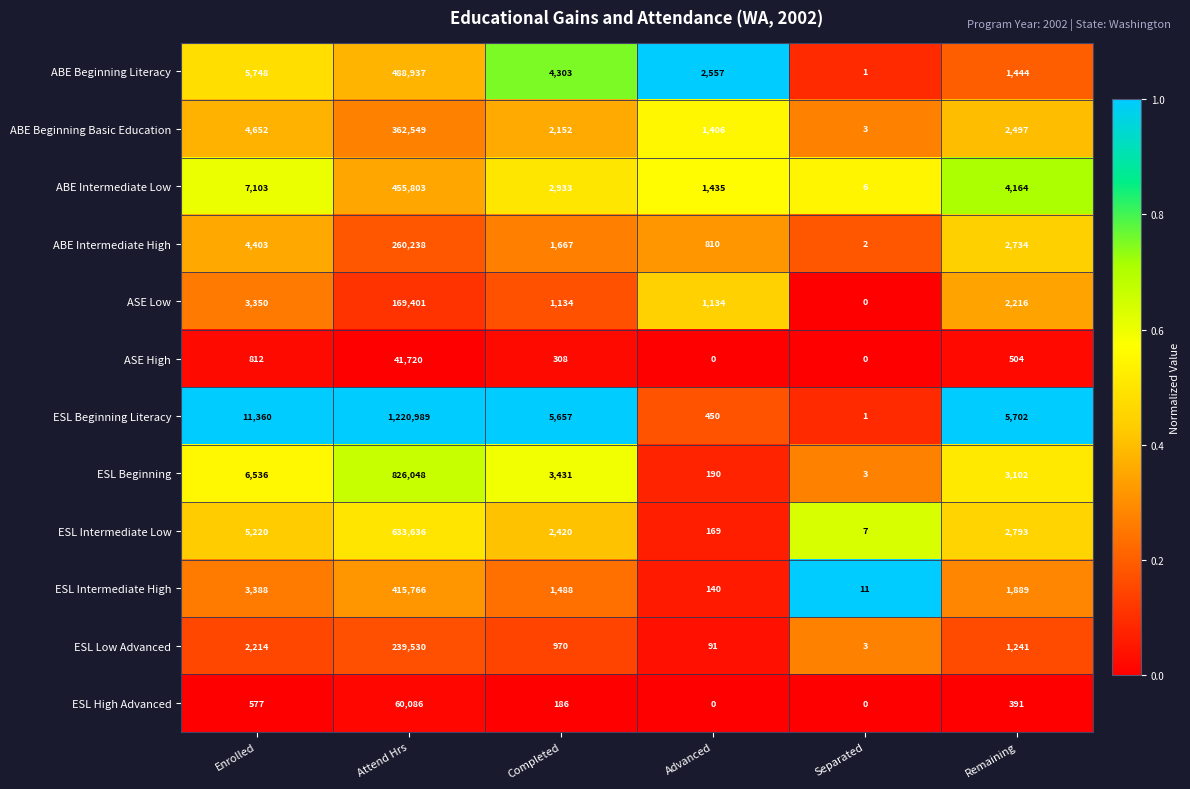

What is the maximum value shown in the chart?

1220989